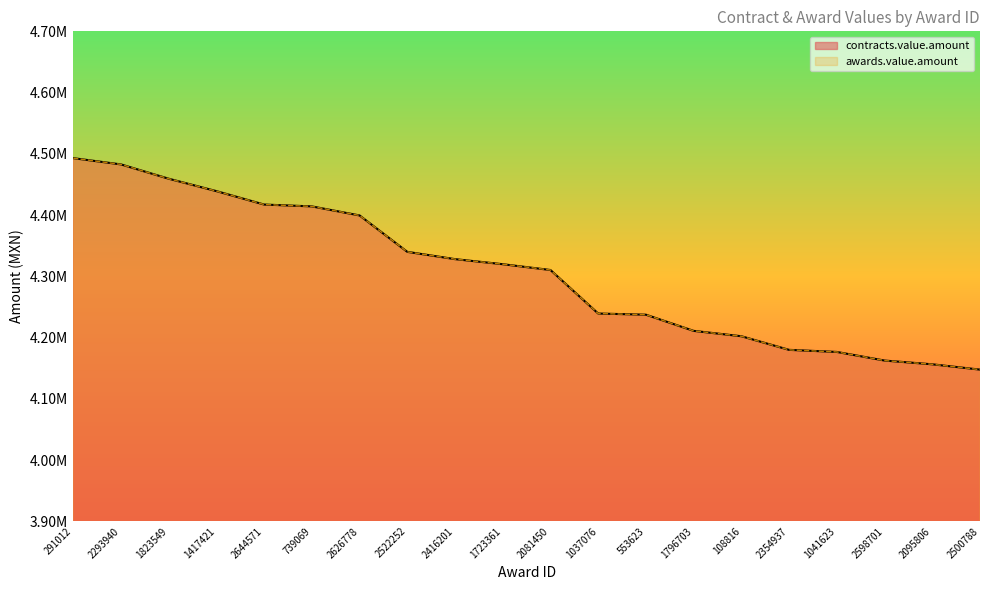

What is the difference between the contracts.value.amount values at 2081450 and 2354937?

130344.8